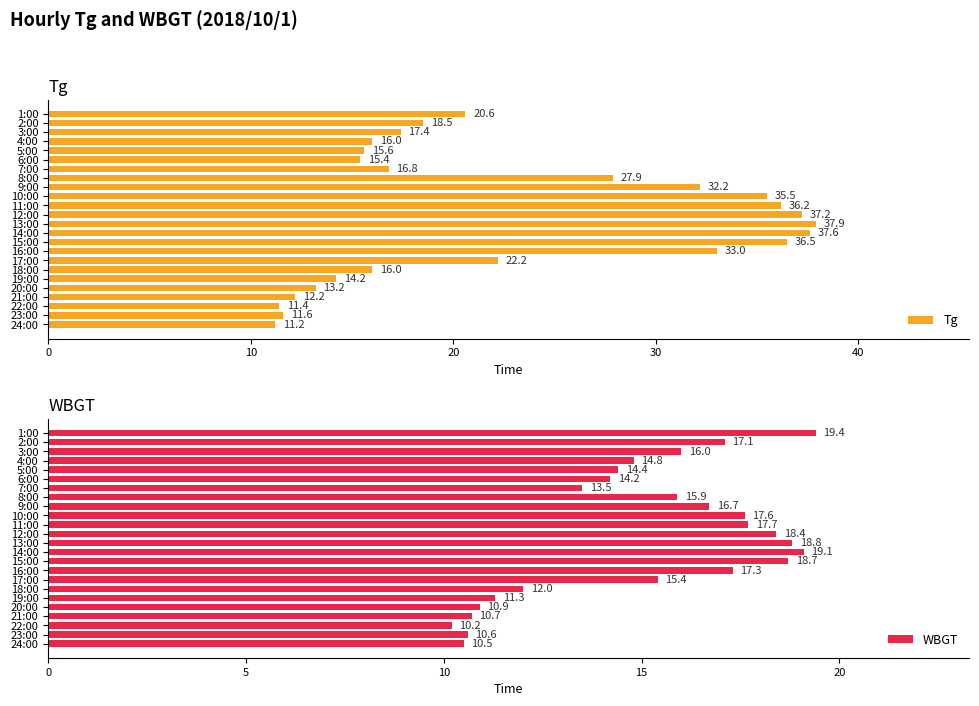

Which series has the largest range (max minus min)?

Tg